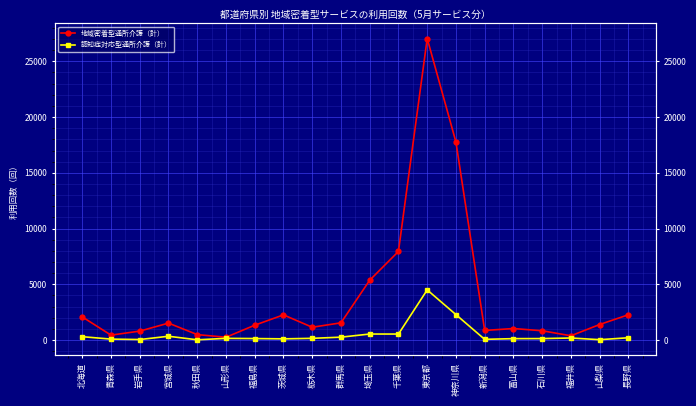

Which series has the largest range (max minus min)?

地域密着型通所介護（計）